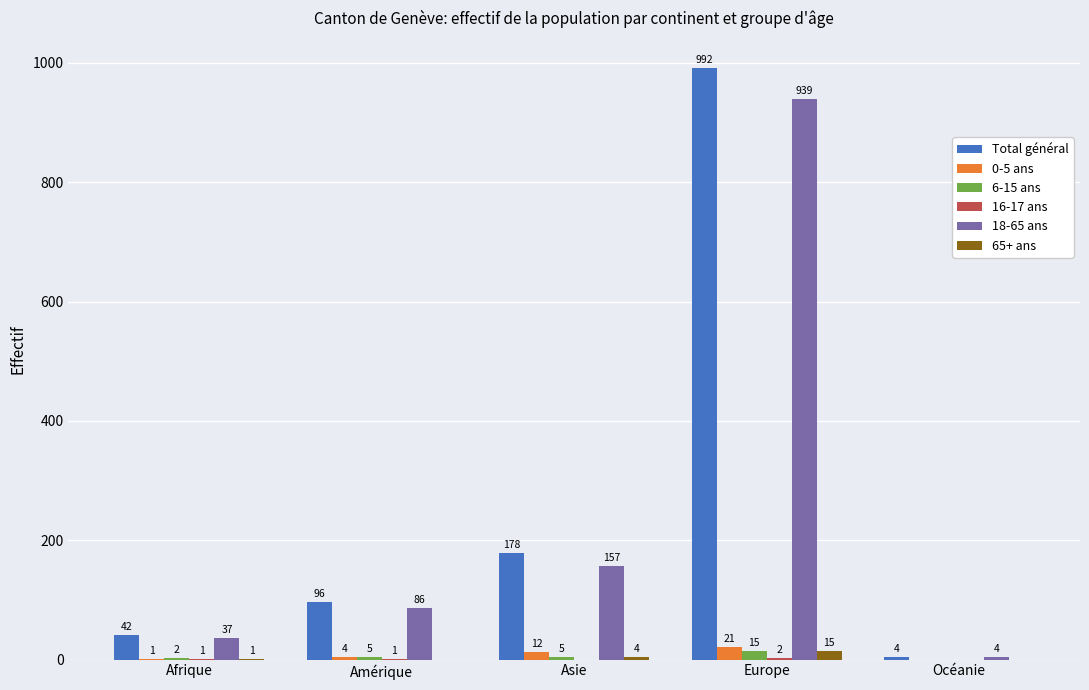

At which label does 6-15 ans reach its peak?

Europe